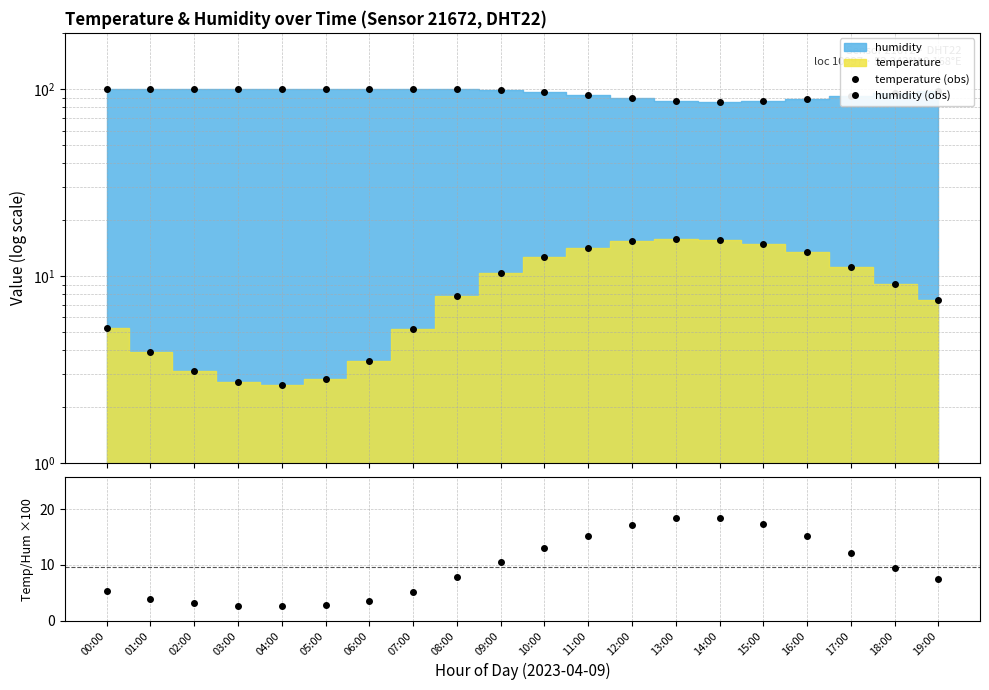

The temp/hum ×100 series shows 15.2 at 16:00. True or false?

True